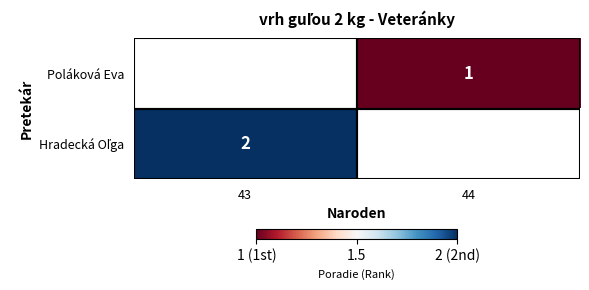

The value of Poláková Eva at 44 is 1.6. True or false?

False